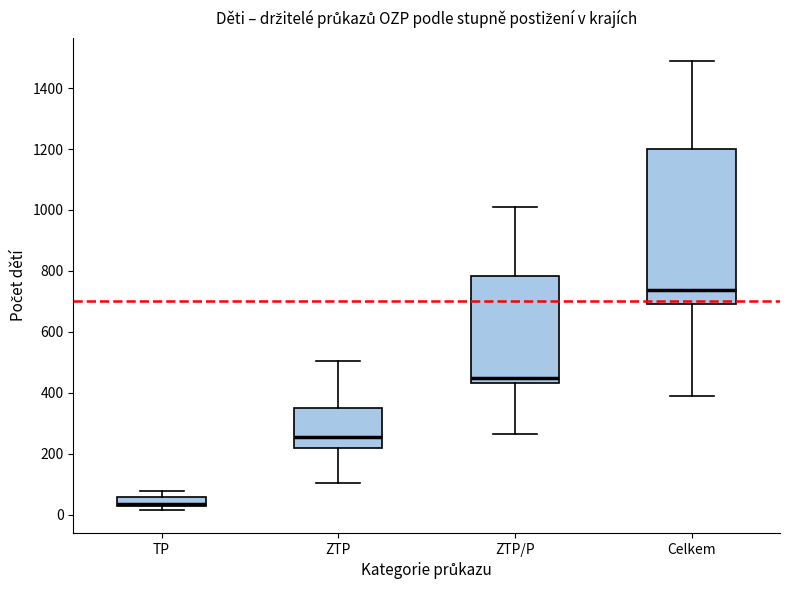

Which box is the tallest, from its lower edge to its upper edge?

Celkem